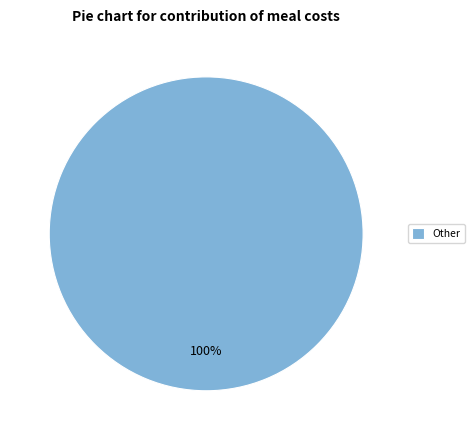

Rank the categories by value from lowest to highest.

Other